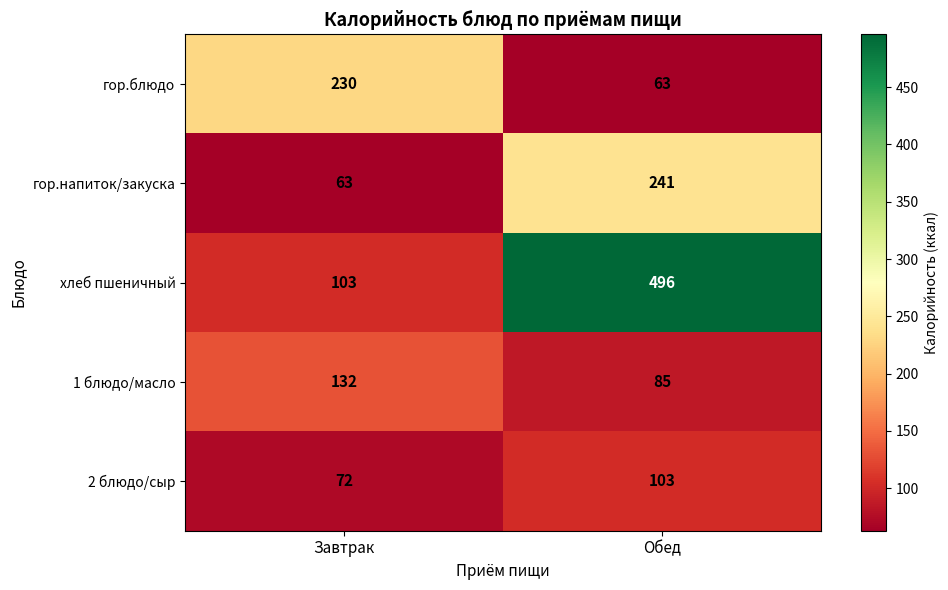

Is it true that хлеб пшеничный equals 807 at Обед?

False